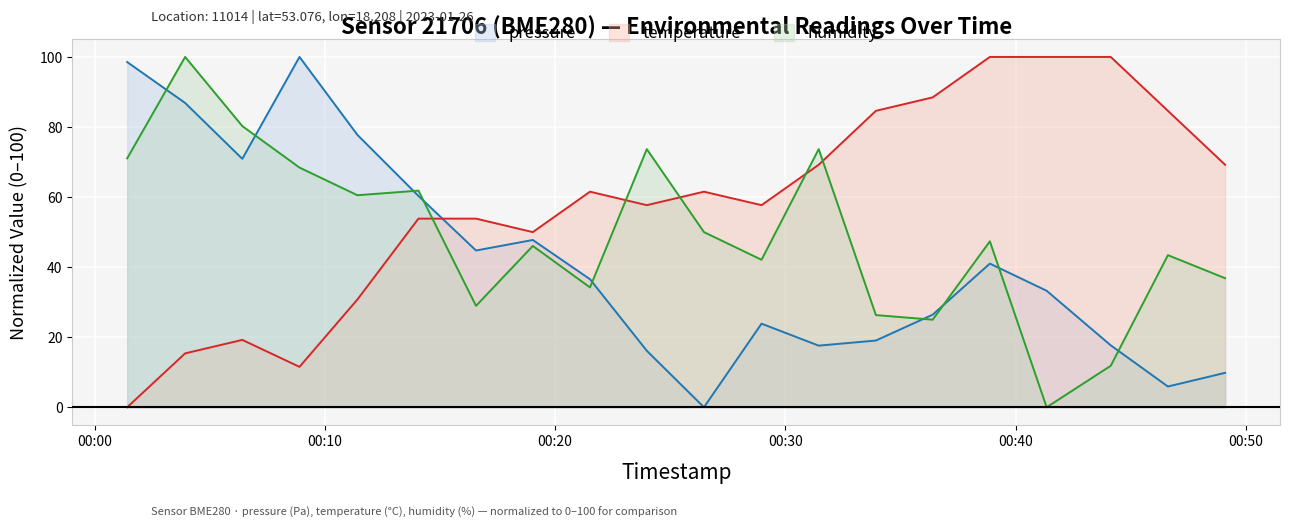

Rank the series by their average value, from lowest to highest.

pressure, humidity, temperature